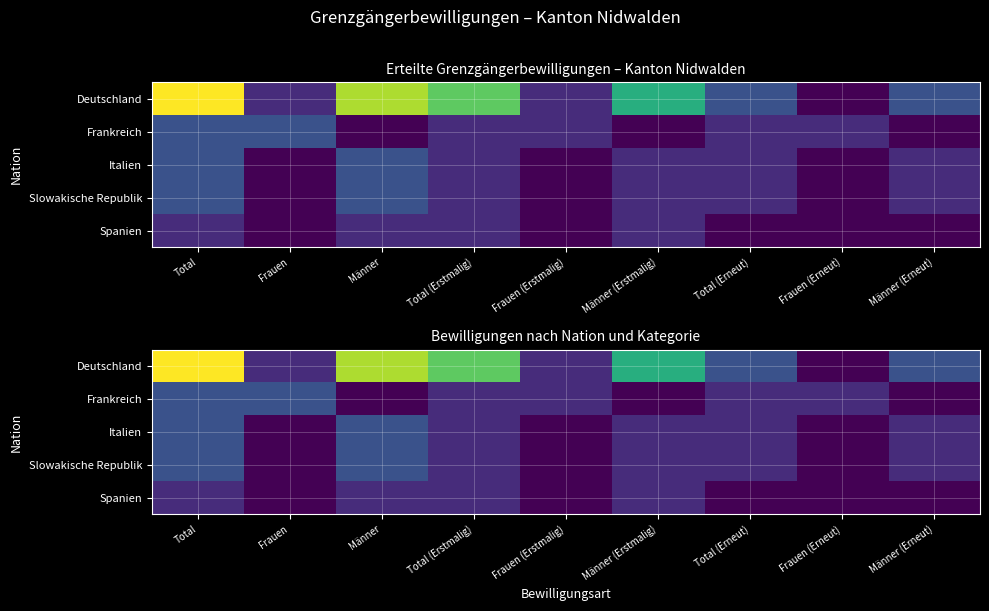

At which label does Slowakische Republik reach its minimum?

Frauen